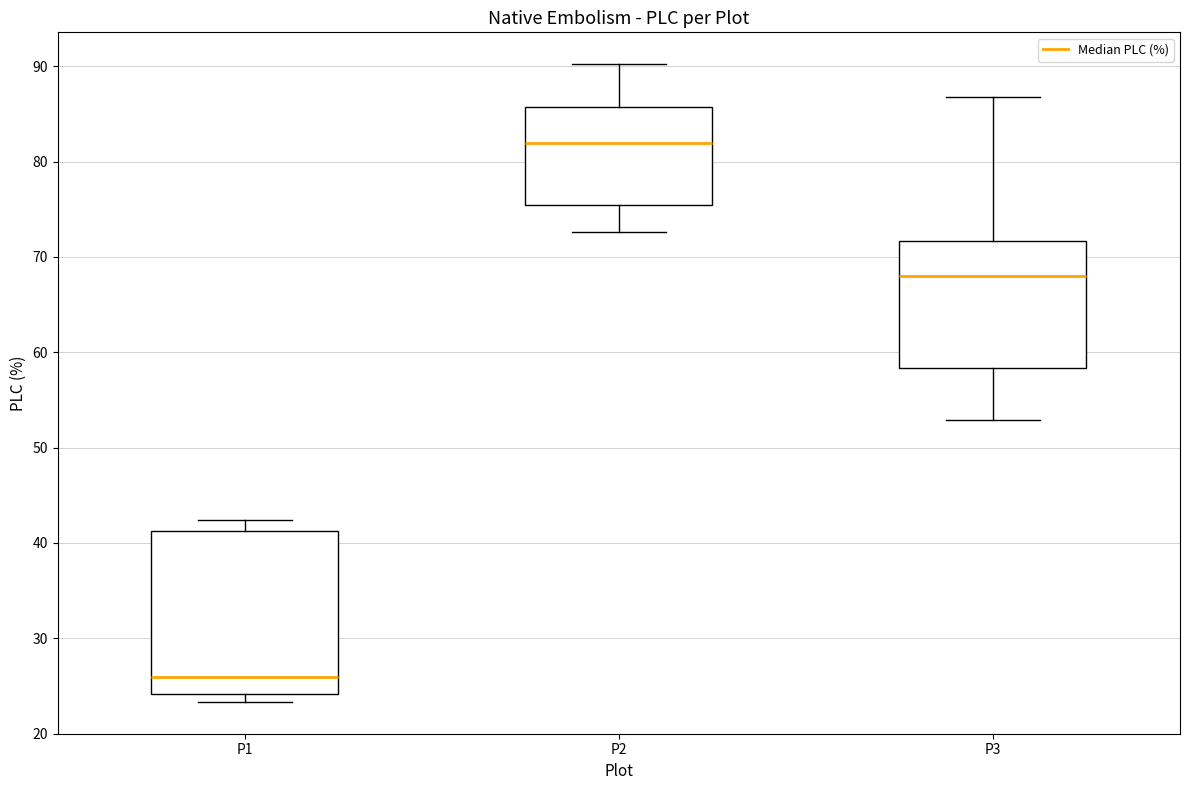

Where is the upper edge of the box for P2 on the y-axis? The values are not printed on the chart, so give them approximately, as read against the axis.

86